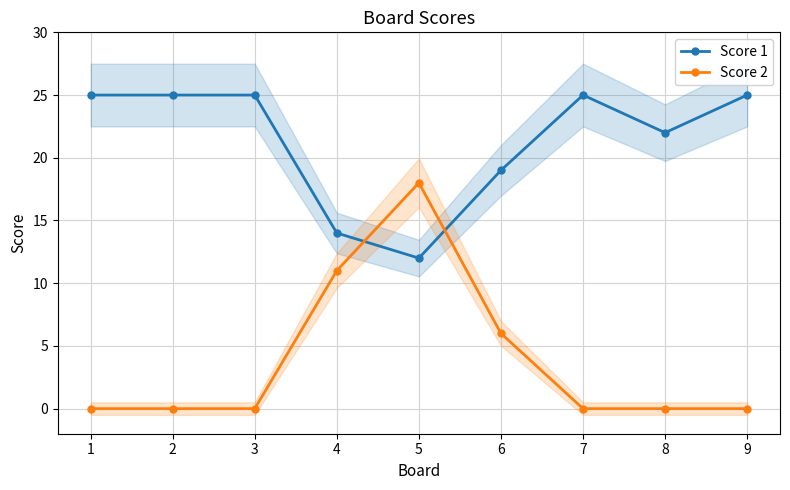

What are all the series names shown in the legend?

Score 1, Score 2